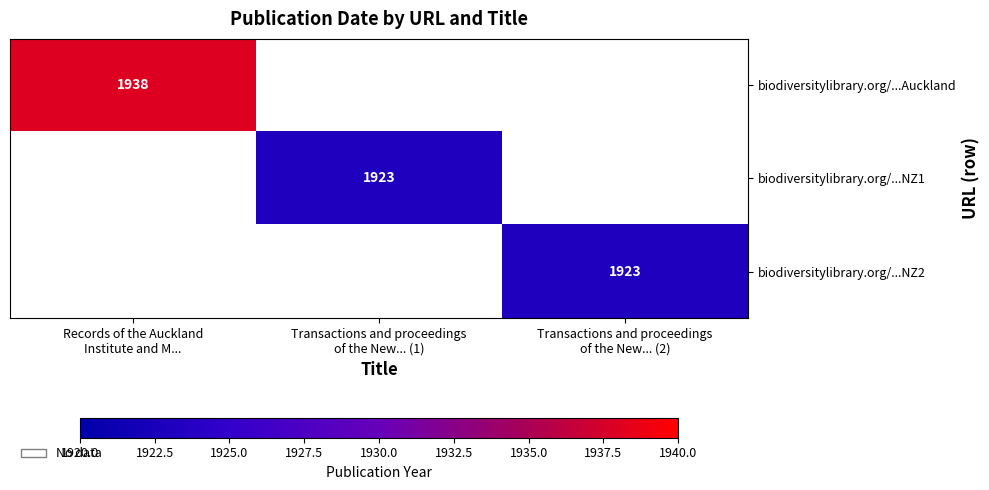

Rank the categories by biodiversitylibrary.org/...NZ1 value from highest to lowest.

Records of the Auckland Institute and M..., Transactions and proceedings of the New... (1), Transactions and proceedings of the New... (2)